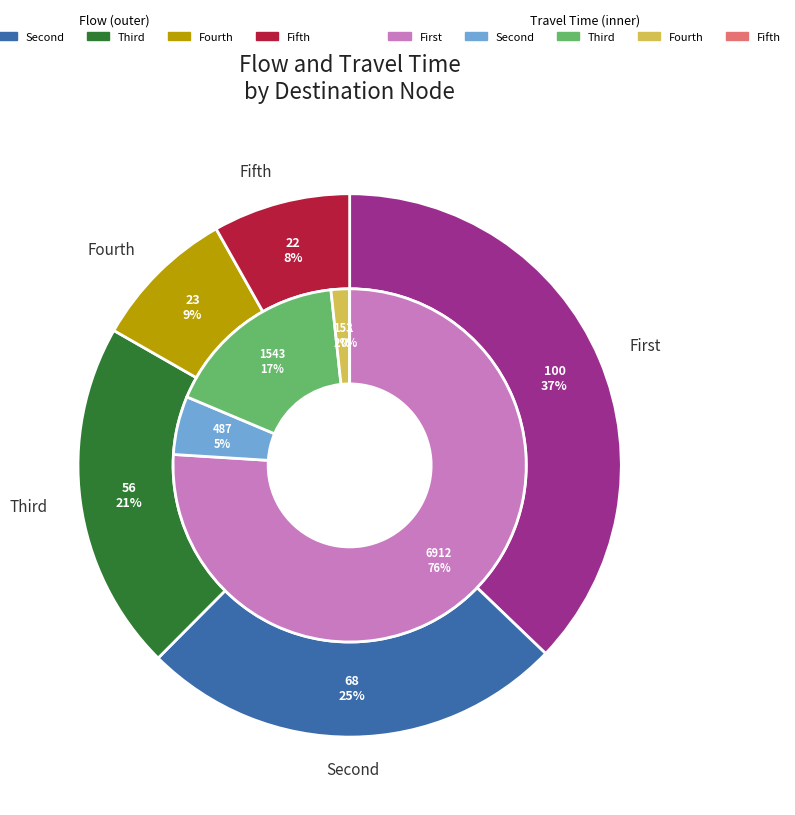

The 11 slice represents 17% of the pie. True or false?

False